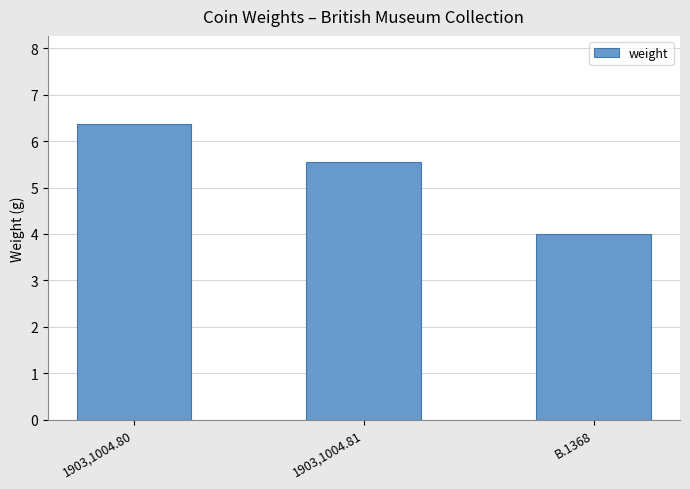

The value at B.1368 is 6.8. True or false?

False